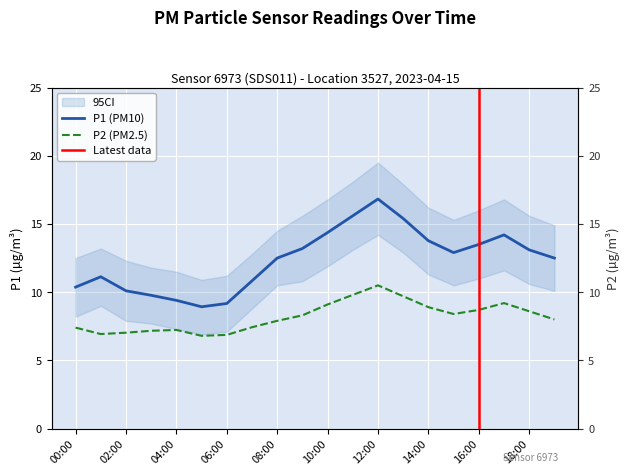

Reading left to right, list all the values displayed in this chart.

P1: 00:00=10.4	01:00=11.1	02:00=10.1	03:00=9.8	04:00=9.4	05:00=8.9	06:00=9.2	07:00=10.8	08:00=12.5	09:00=13.2	10:00=14.4	11:00=15.6	12:00=16.8	13:00=15.4	14:00=13.8	15:00=12.9	16:00=13.5	17:00=14.2	18:00=13.1	19:00=12.5
P2: 00:00=7.4	01:00=6.9	02:00=7.0	03:00=7.2	04:00=7.2	05:00=6.8	06:00=6.9	07:00=7.4	08:00=7.9	09:00=8.3	10:00=9.1	11:00=9.8	12:00=10.5	13:00=9.7	14:00=8.9	15:00=8.4	16:00=8.7	17:00=9.2	18:00=8.6	19:00=8.0